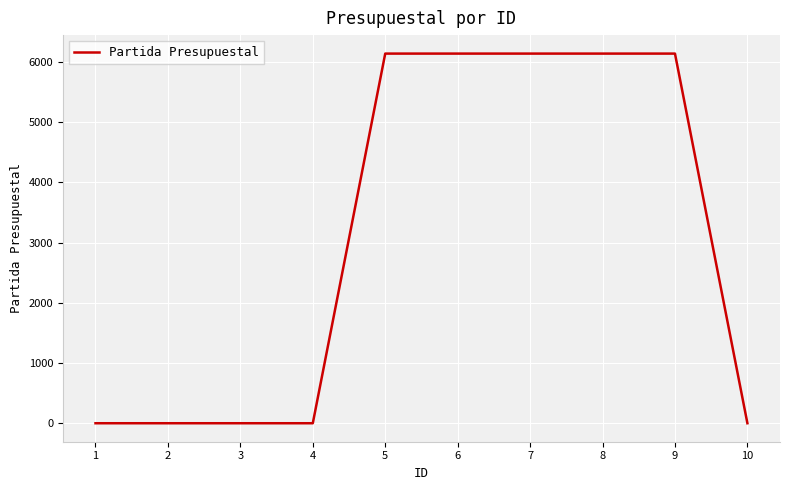

The value at 7 is 8799. True or false?

False